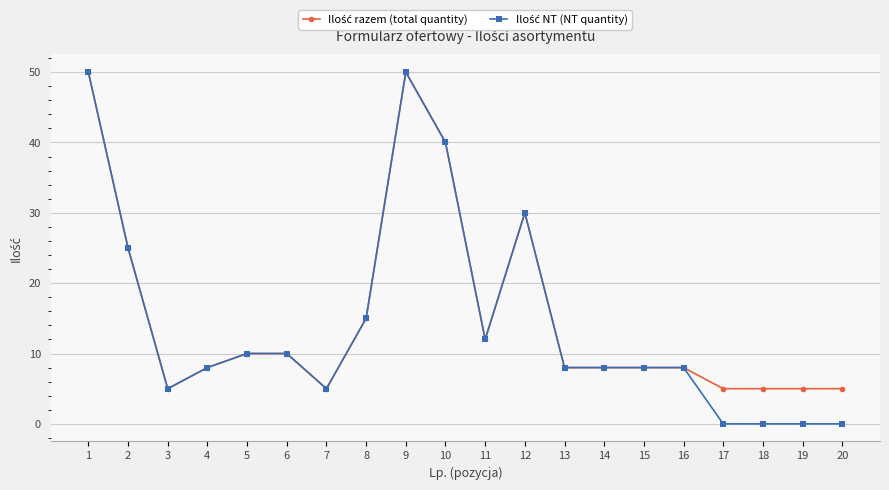

Does the chart have visible grid lines?

Yes